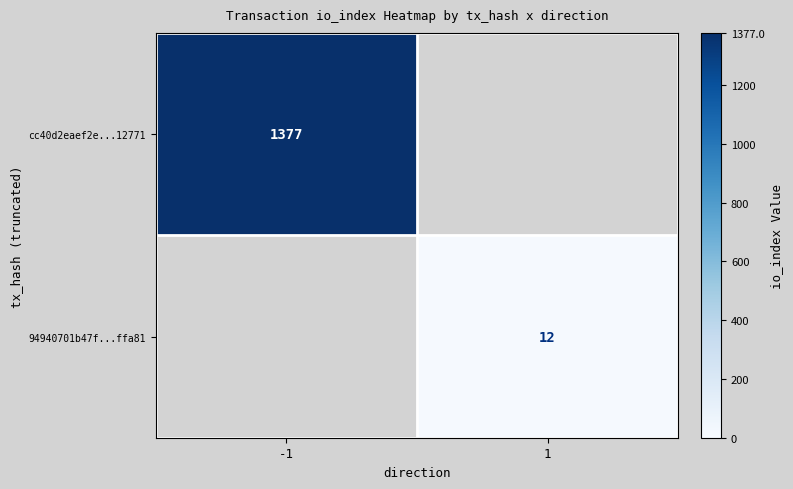

Count the number of data series in this chart.

2